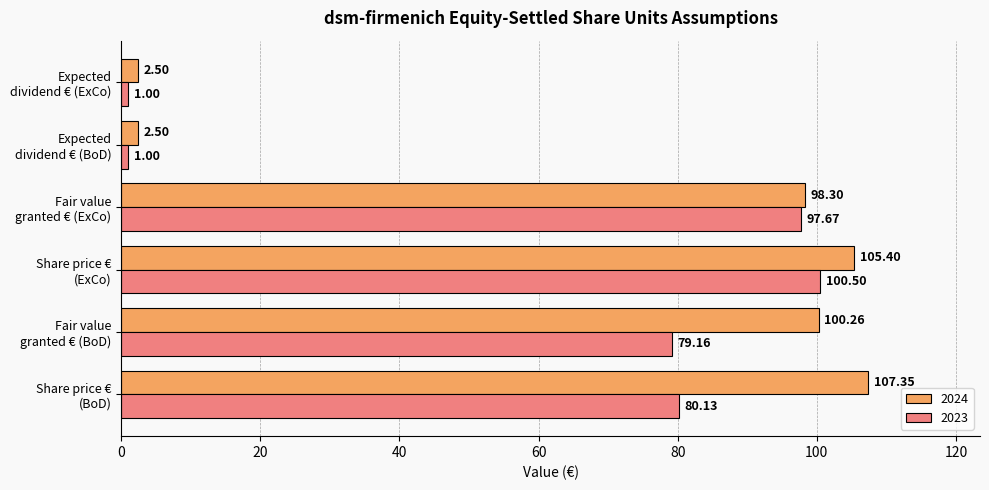

Which series has the largest total across all categories?

2024